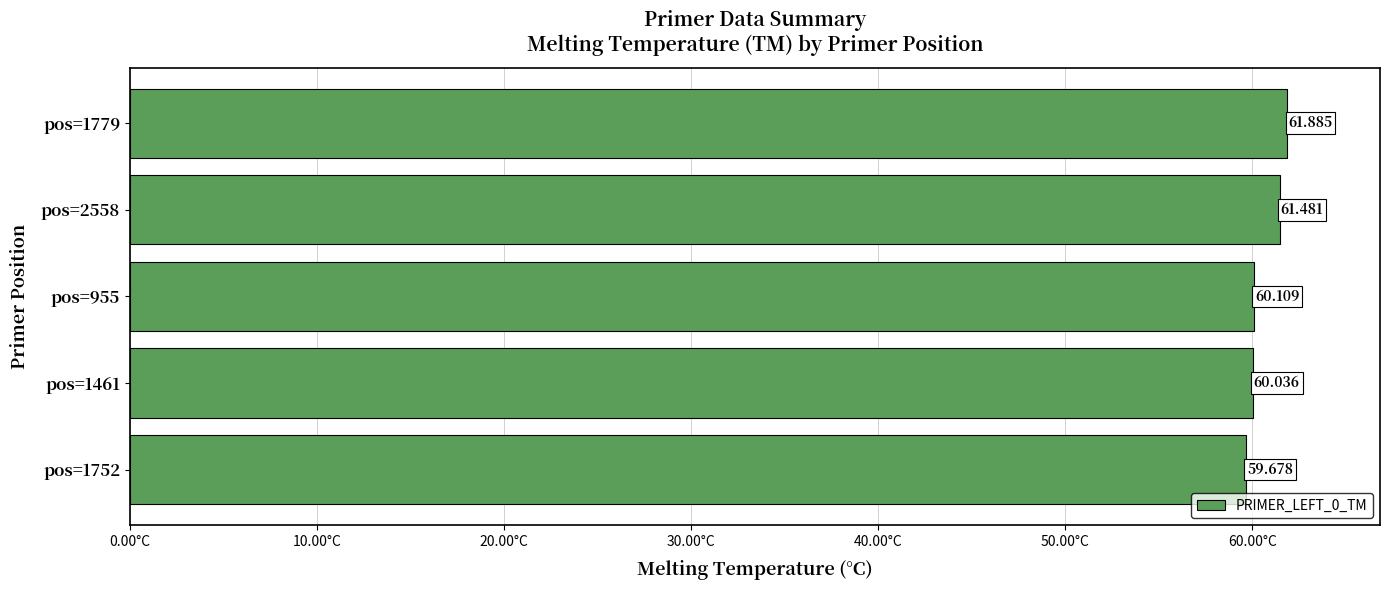

How many values exceed 60?

4